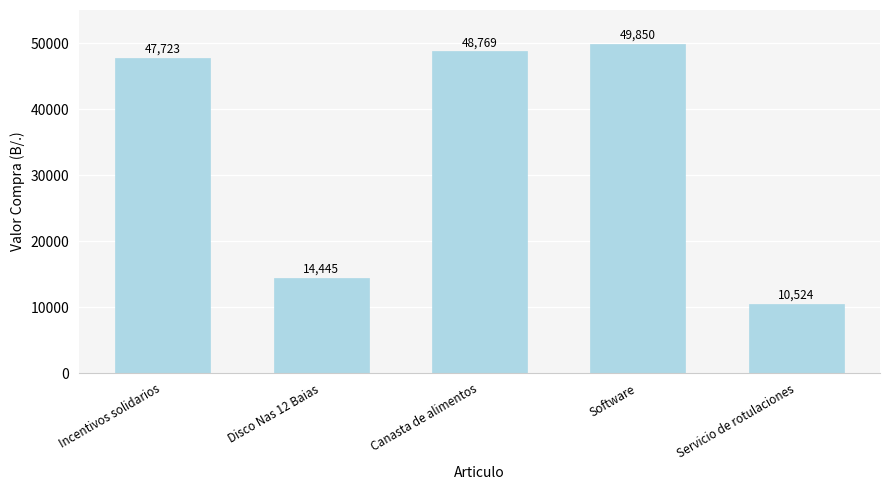

What is the ratio of the value at Canasta de alimentos to the value at Software?

1.0